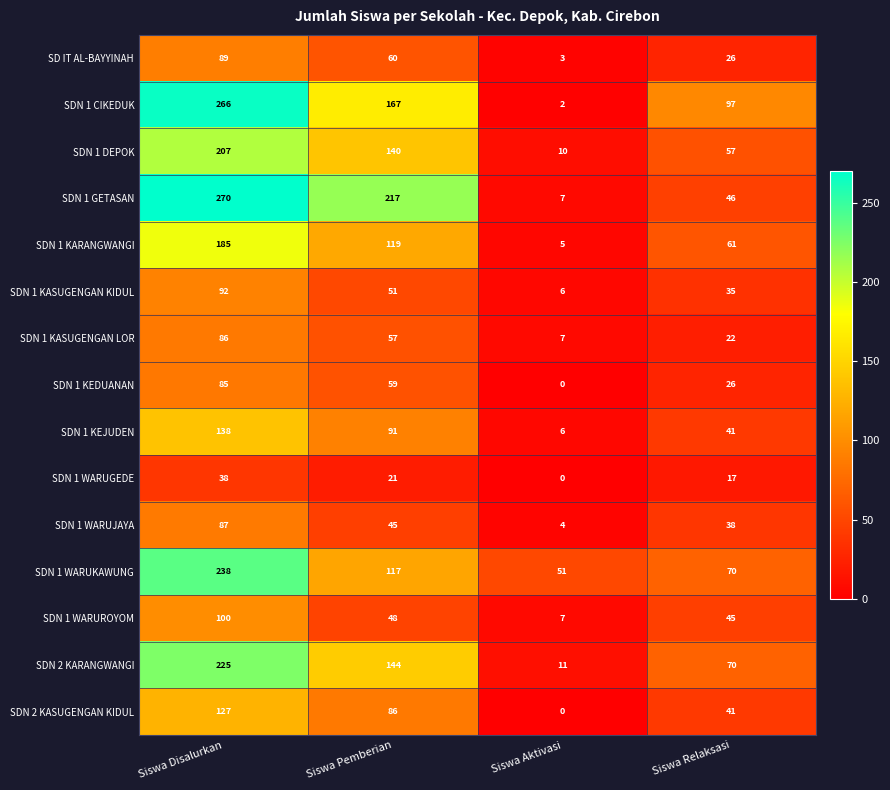

What is the average value of the SDN 1 WARUKAWUNG series?

119